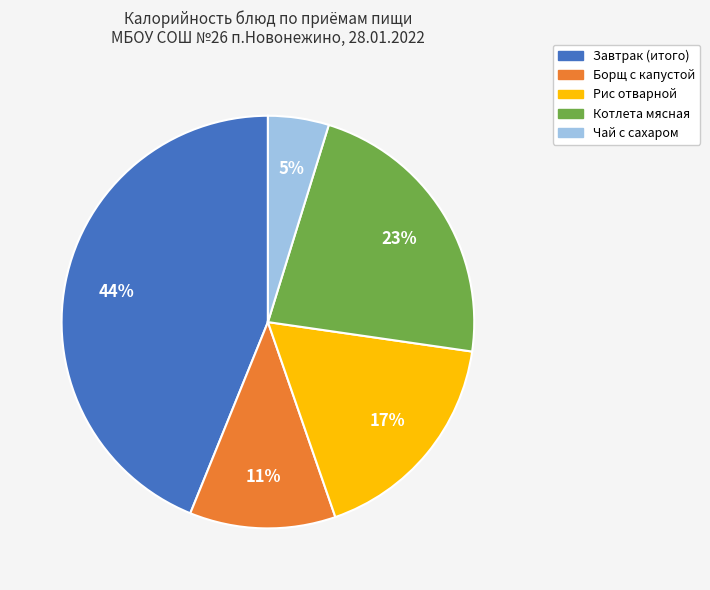

Does Борщ с капустой represent more than half of the total?

No